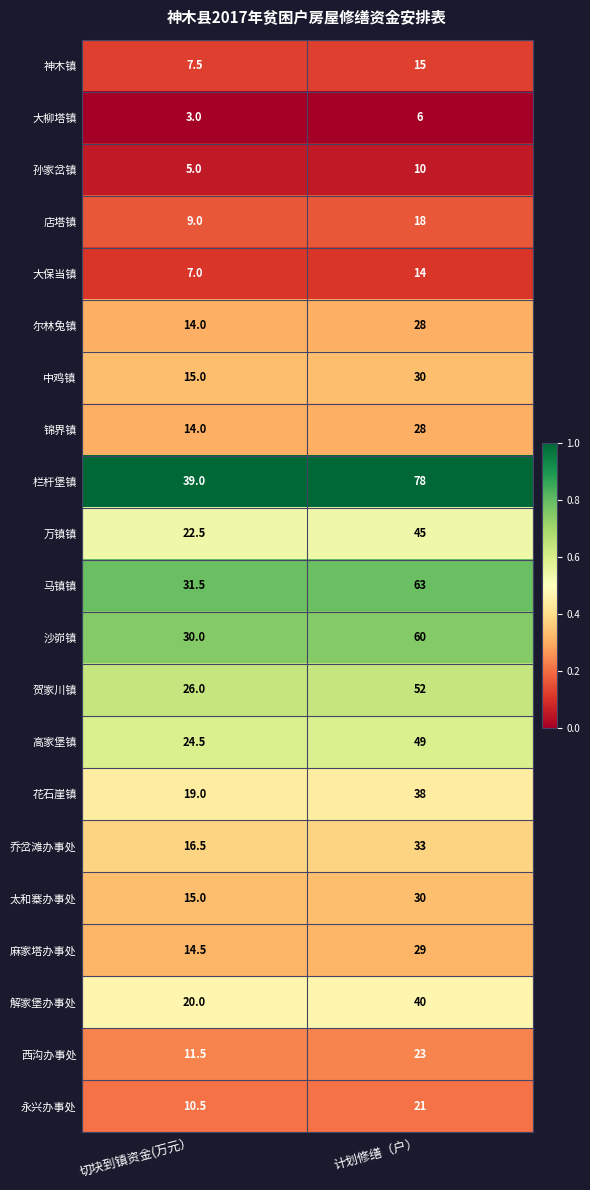

Which series changed the most between 切块到镇资金(万元） and 计划修缮（户）?

栏杆堡镇